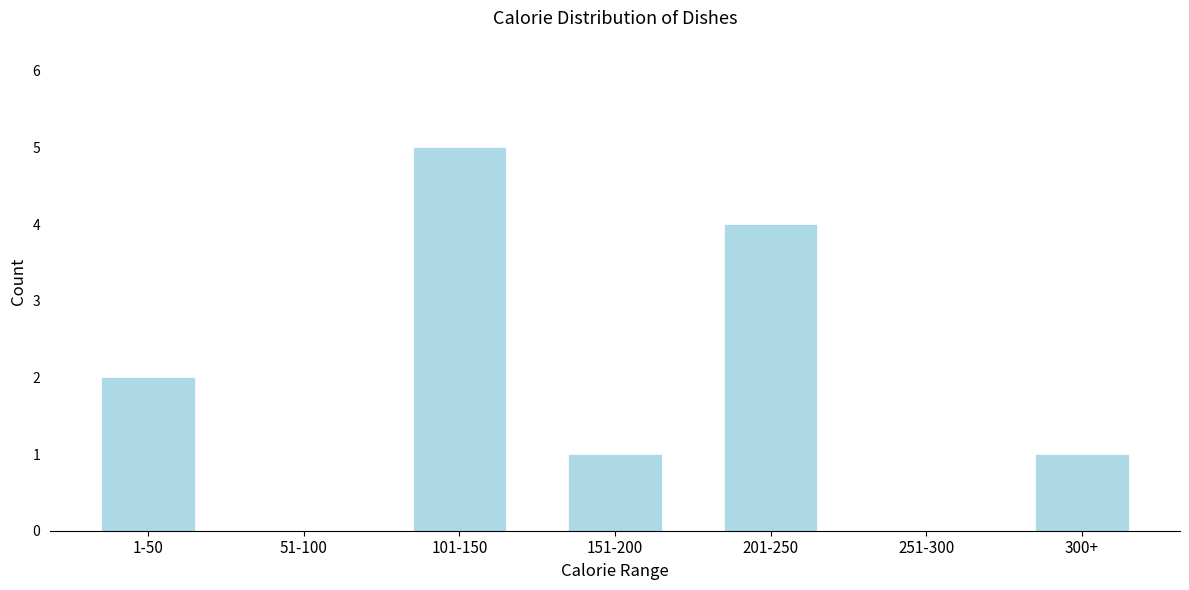

Reading left to right, extract all data points from this chart.

1-50=2	51-100=0	101-150=5	151-200=1	201-250=4	251-300=0	300+=1